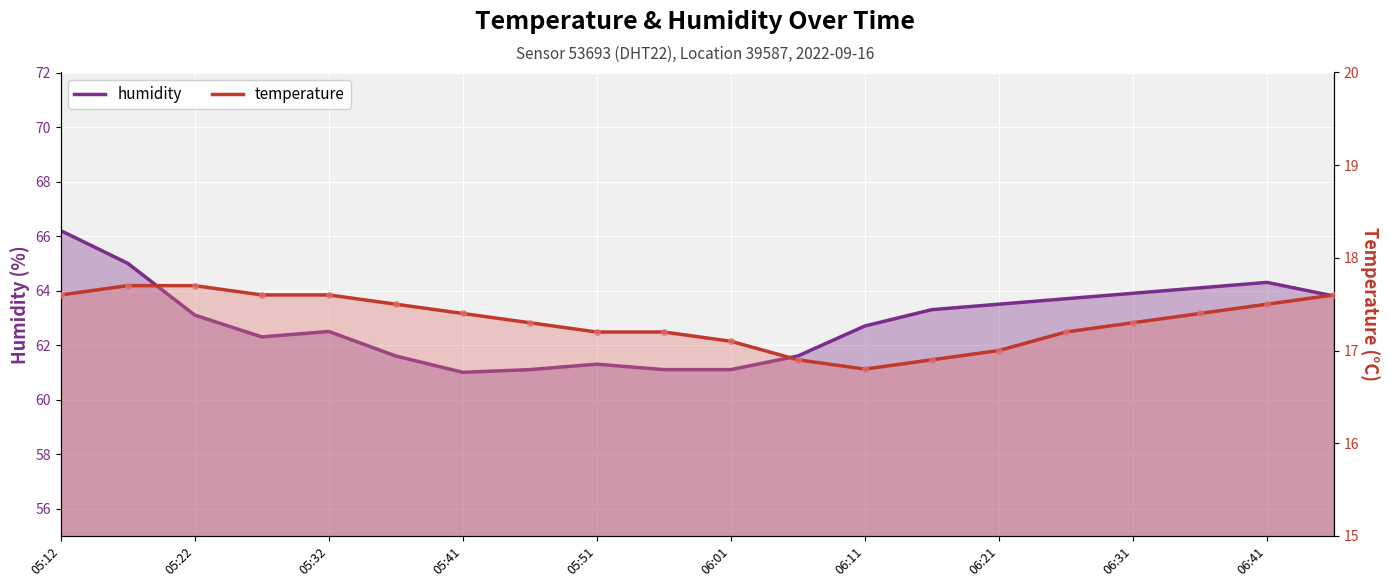

Reading left to right, transcribe all the data shown in this chart.

temperature: 17.6	17.7	17.7	17.6	17.6	17.5	17.4	17.3	17.2	17.2	17.1	16.9	16.8	16.9	17.0	17.2	17.3	17.4	17.5	17.6
humidity: 66.2	65.0	63.1	62.3	62.5	61.6	61.0	61.1	61.3	61.1	61.1	61.6	62.7	63.3	63.5	63.7	63.9	64.1	64.3	63.8